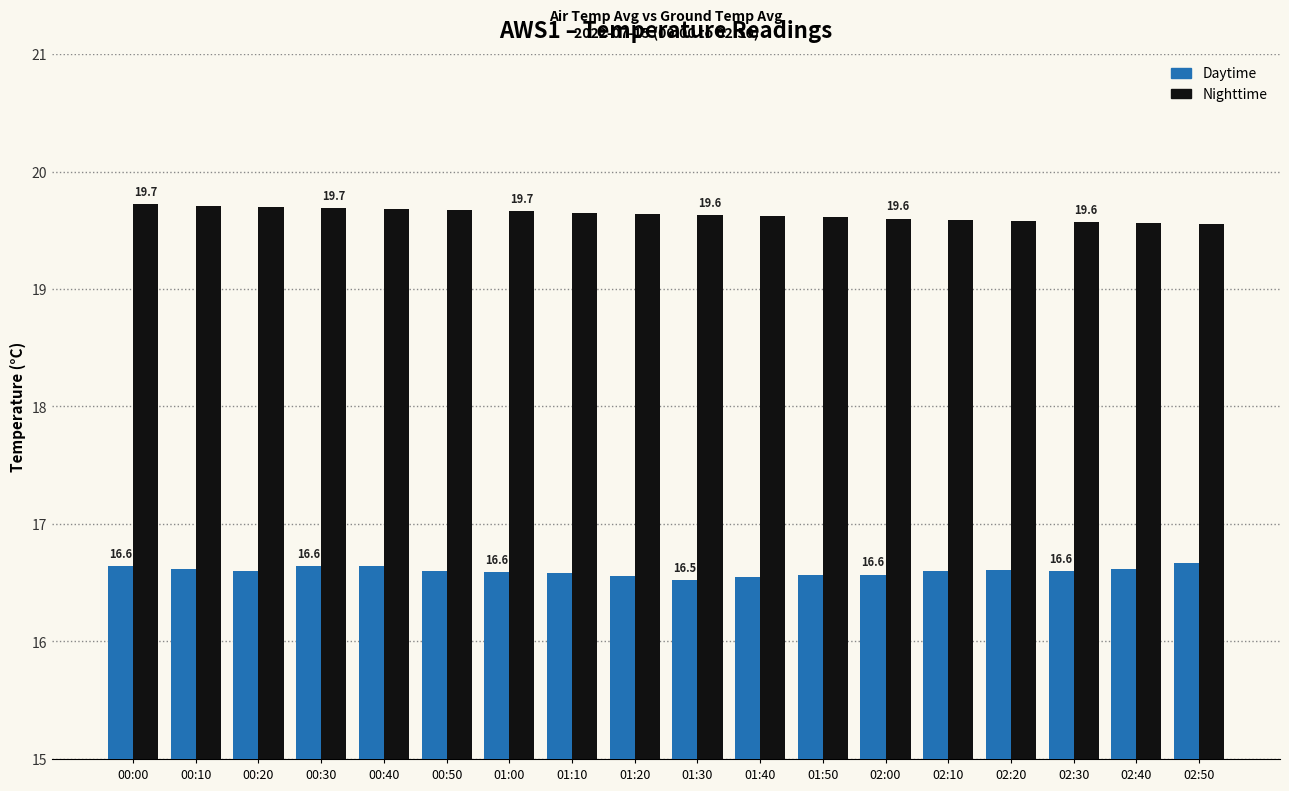

What is the approximate value of Nighttime at 01:00?

19.7